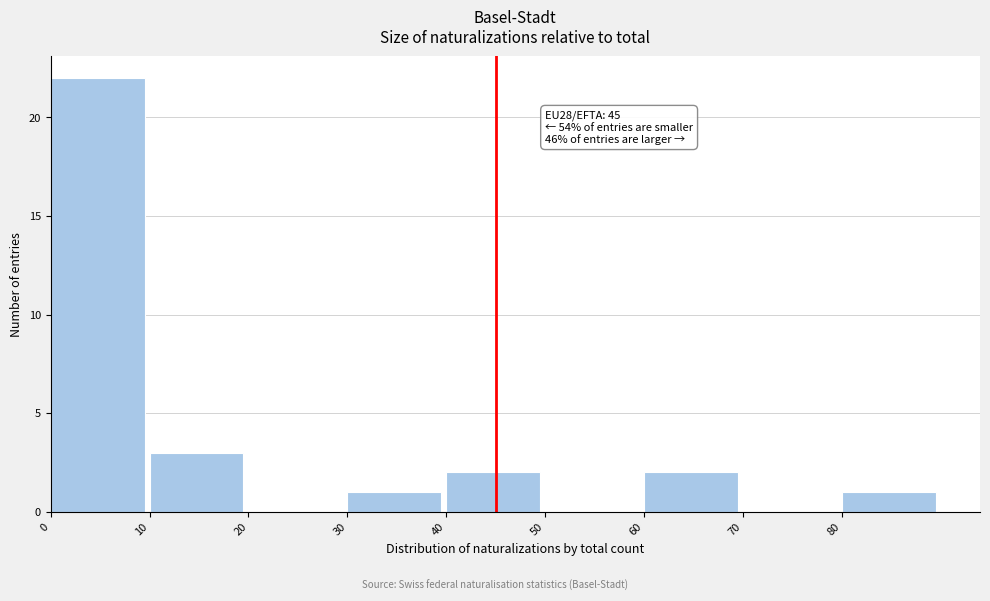

Over which range of the x-axis is the bar tallest?

0 to 10